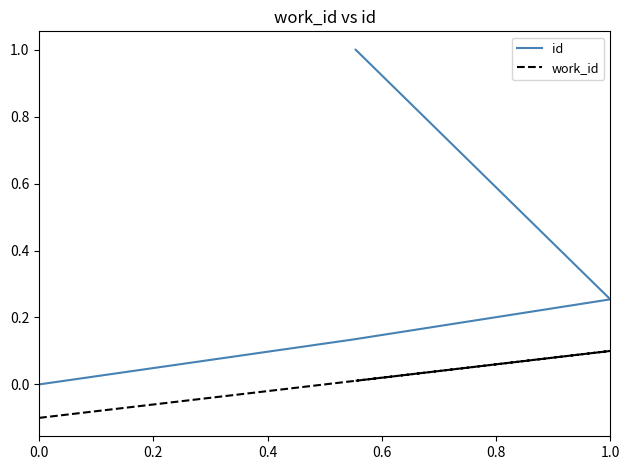

At 0.4, list the series in order from largest to smallest.

id, work_id